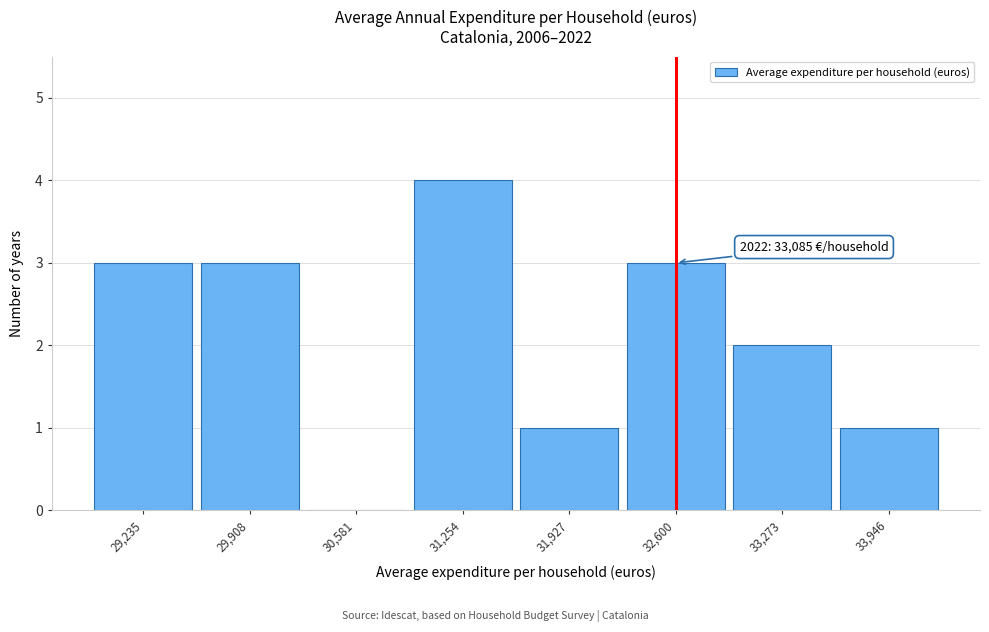

Reading left to right, transcribe all the data shown in this chart.

29,235=3	29,908=3	30,581=0	31,254=4	31,927=1	32,600=3	33,273=2	33,946=1